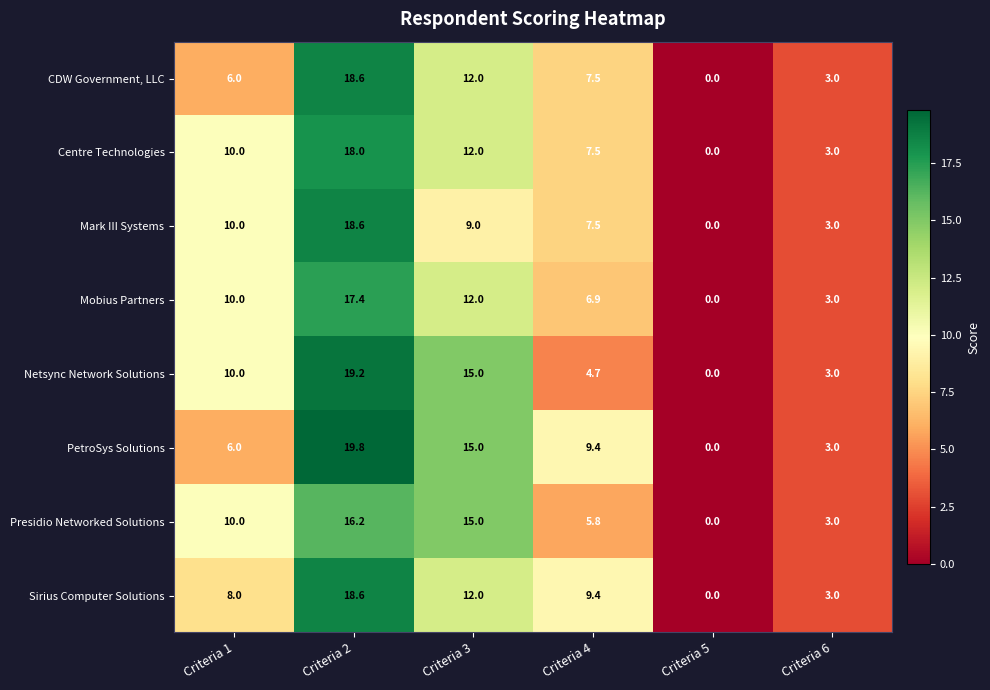

The value of Centre Technologies at Criteria 4 is 4.4. True or false?

False